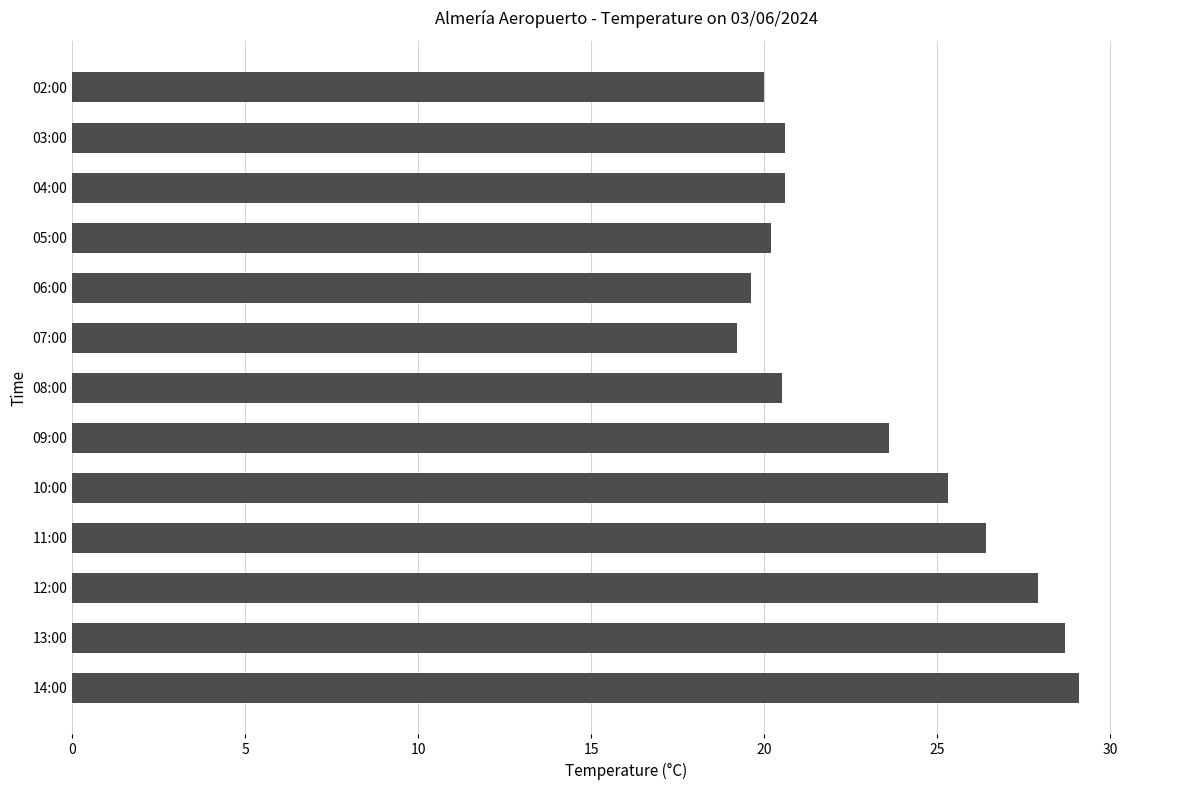

Is it true that the value at 04:00 is 20.6?

True